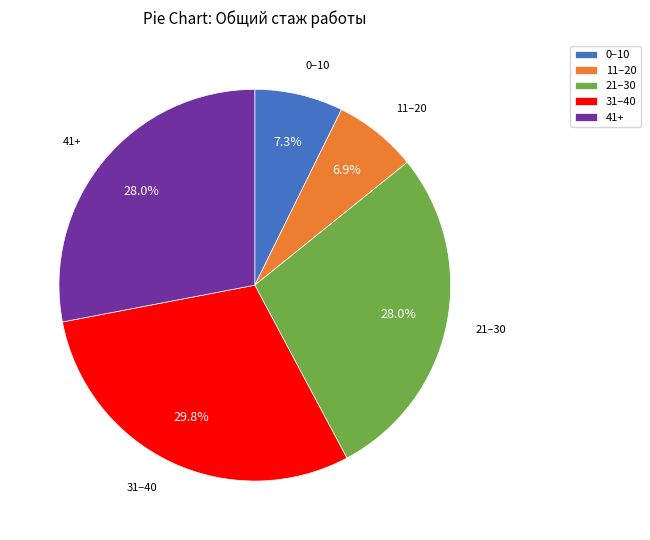

Does any single category account for the majority?

No